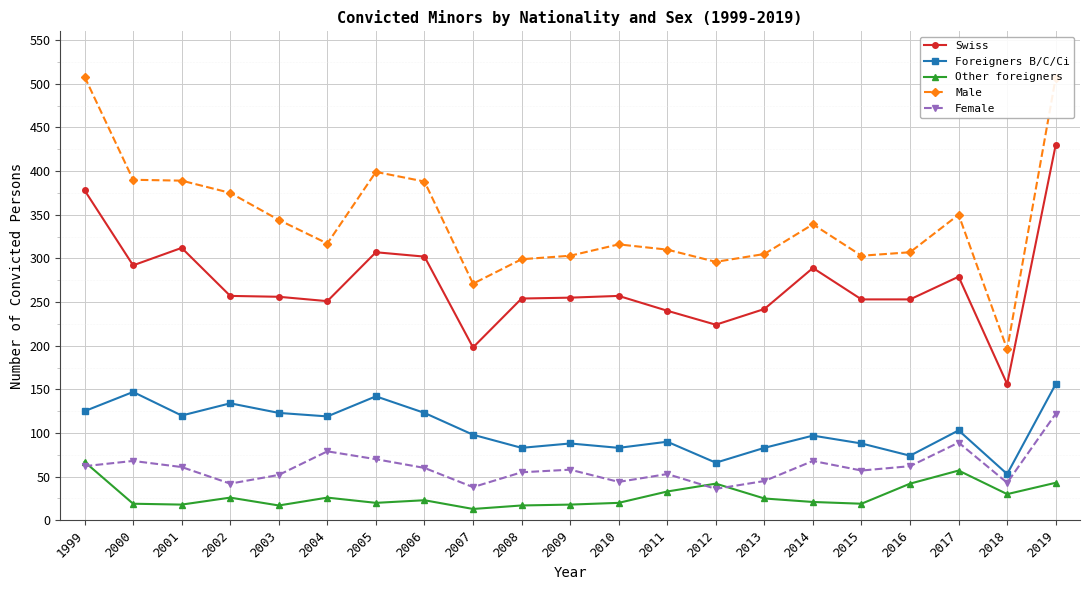

What is the maximum value shown in the chart?

508